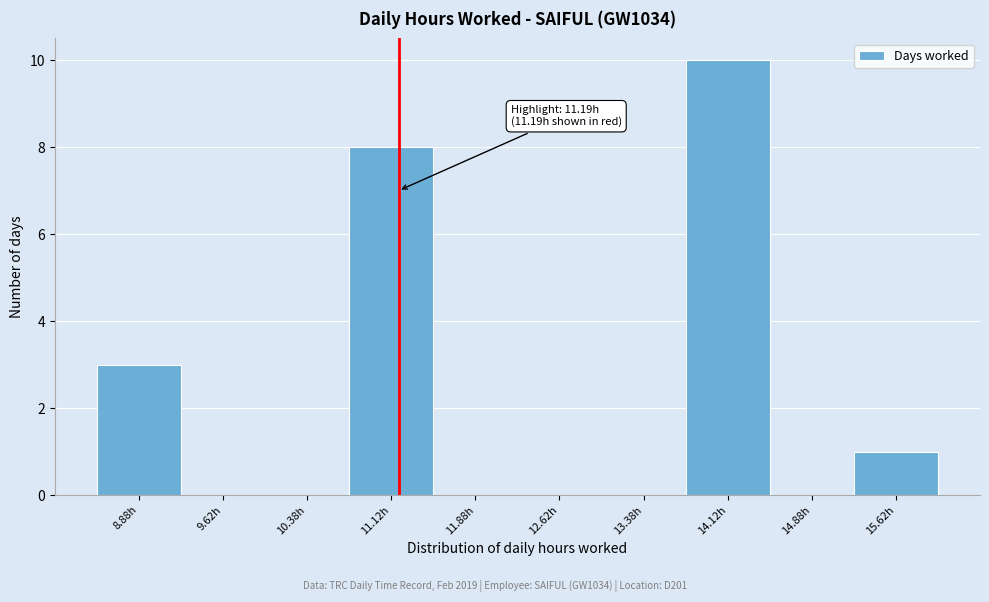

Over which range of the x-axis is the bar tallest?

13.75 to 14.50